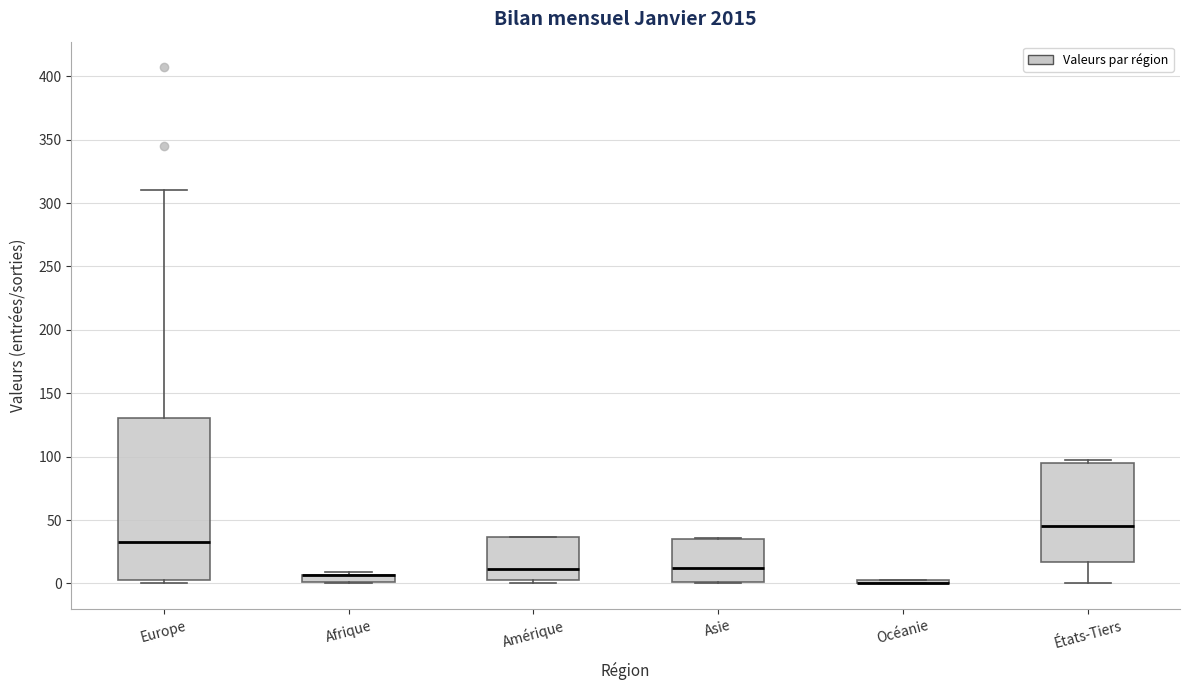

Where is the upper edge of the box for États-Tiers on the y-axis? The values are not printed on the chart, so give them approximately, as read against the axis.

95